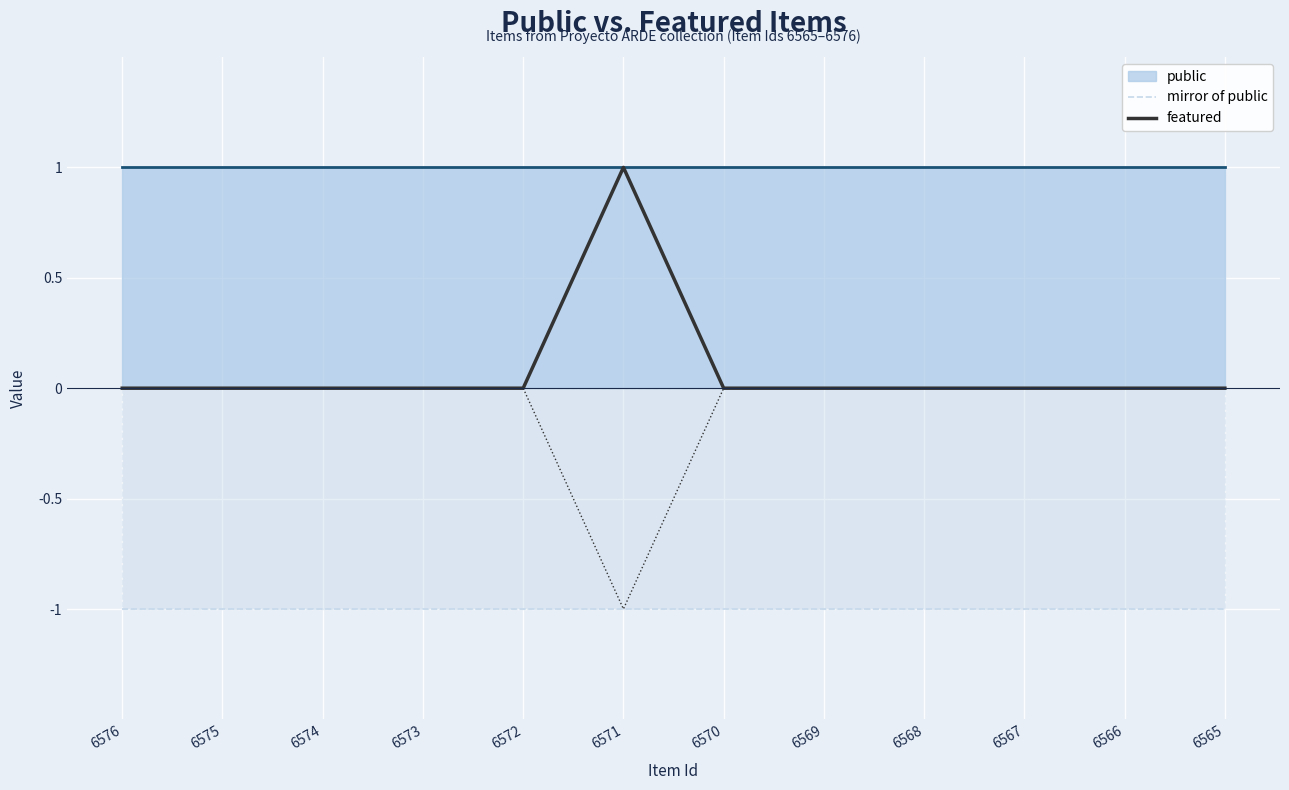

Which series has the widest spread of values?

featured